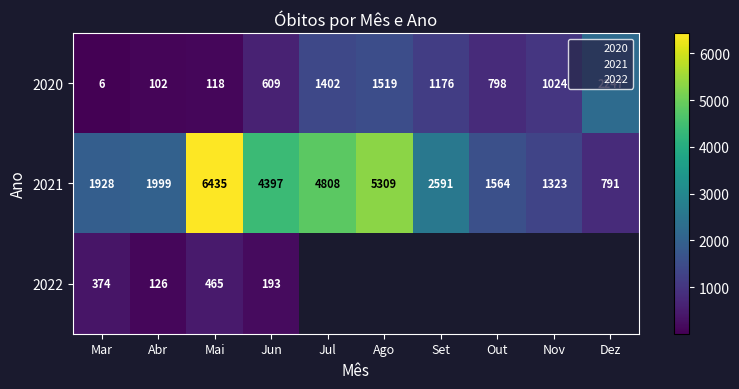

What is the sum of the 2020 values at Jul and Mar?

1408.0